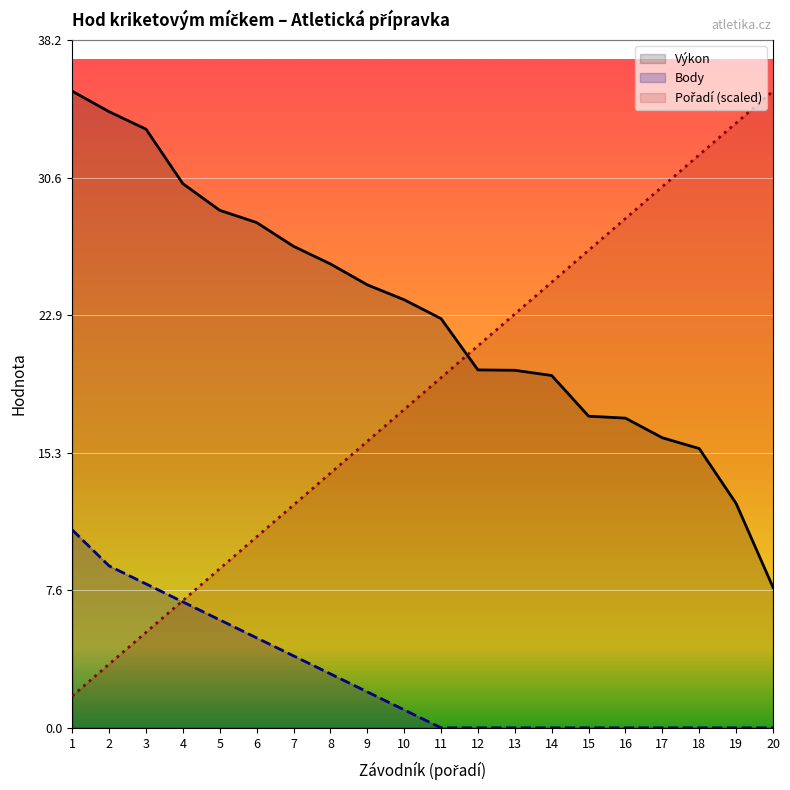

What is the total value across all series at 19?

46.1